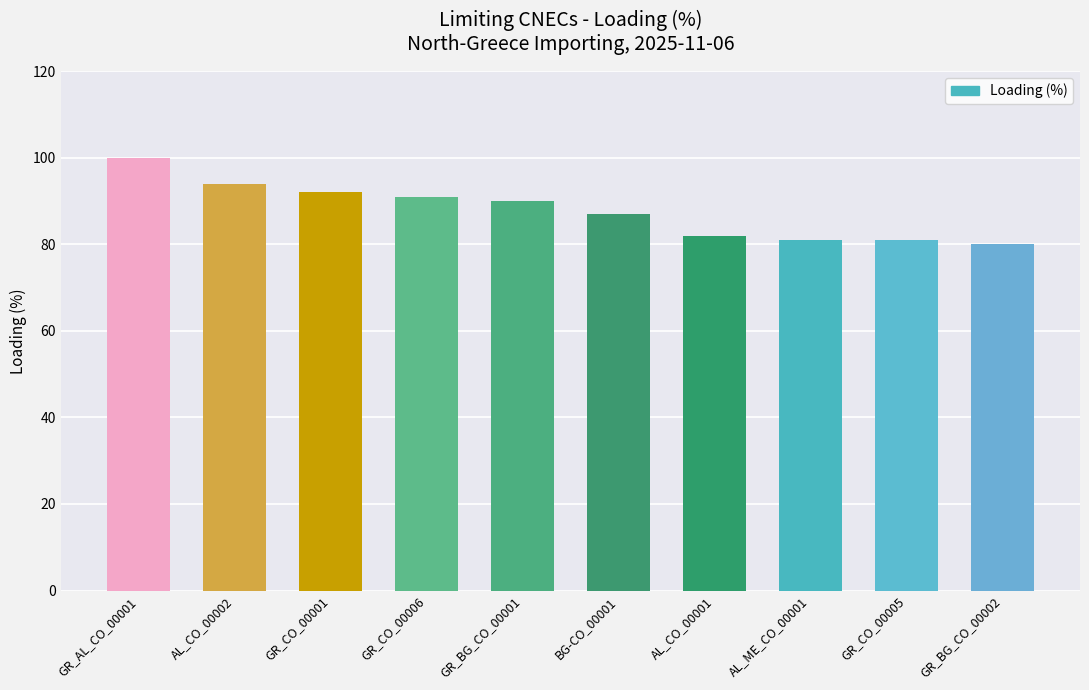

Reading right to left, what are all the values shown in this chart?

80	81	81	82	87	90	91	92	94	100